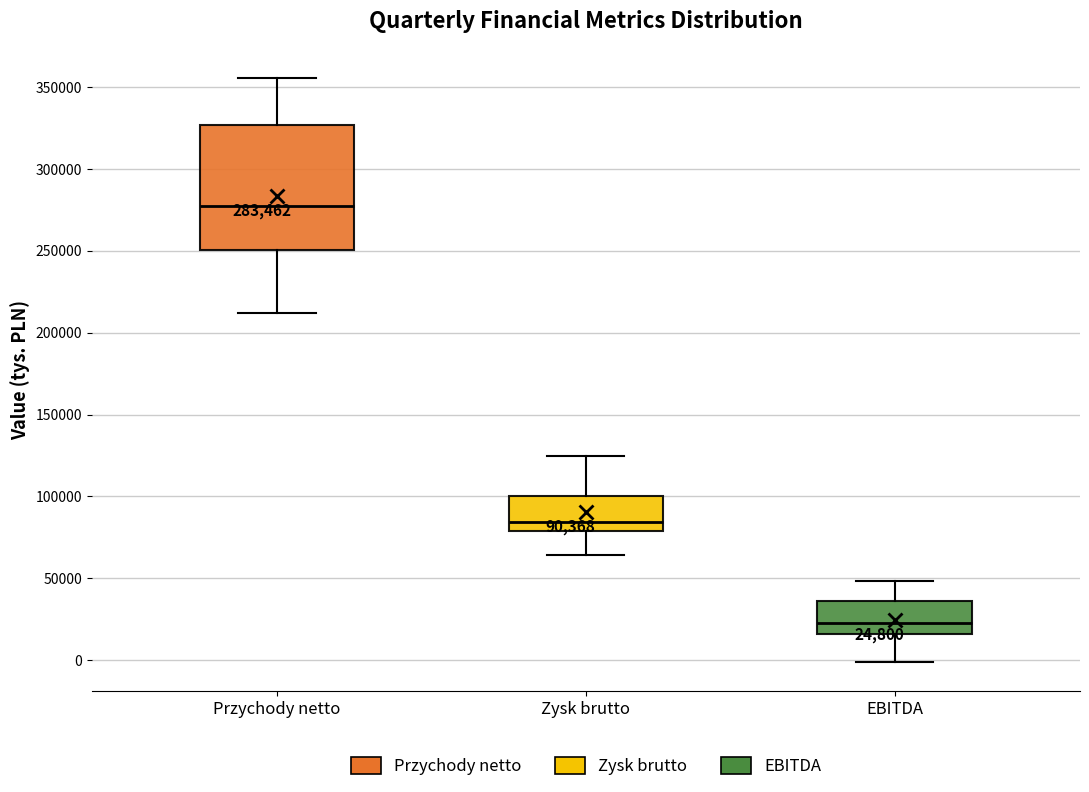

Which box has the highest median line?

Przychody netto